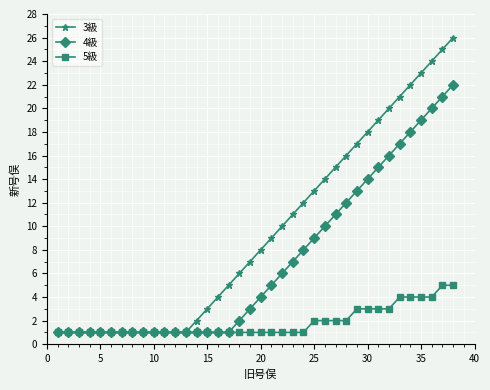

Which series has the widest spread of values?

3級